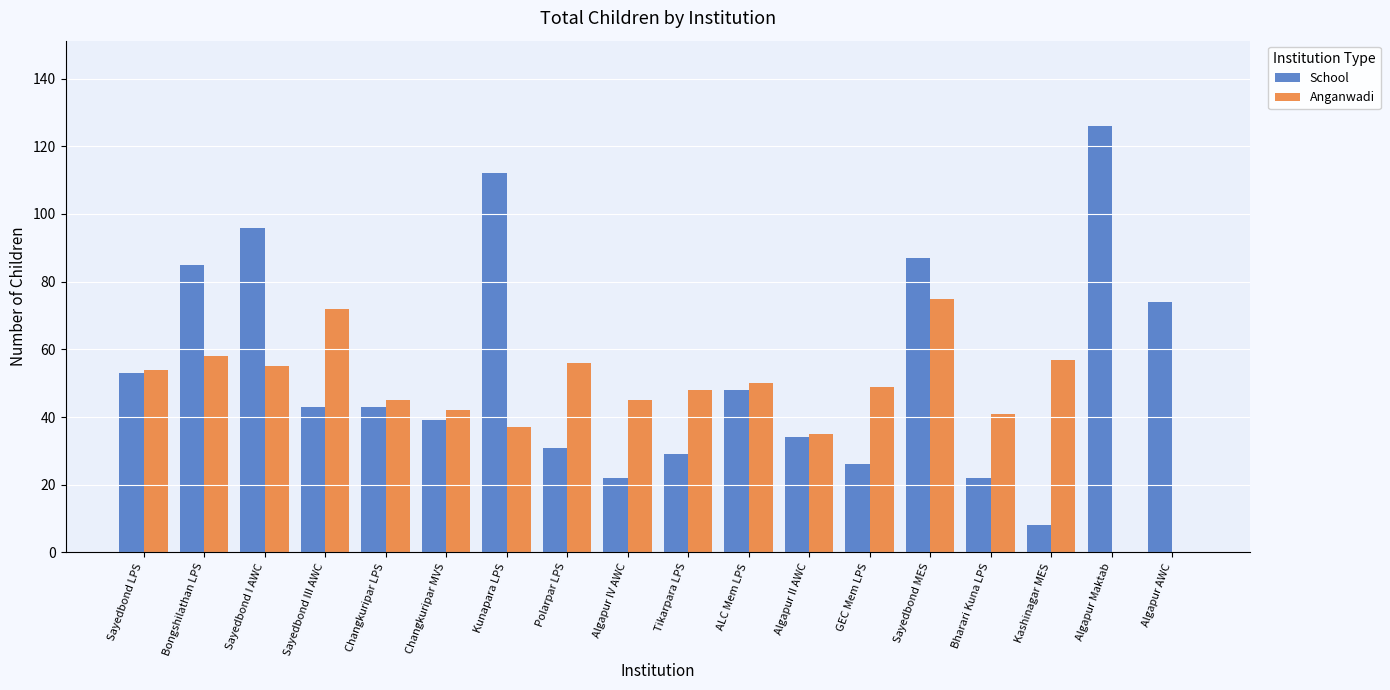

Count the number of data series in this chart.

2